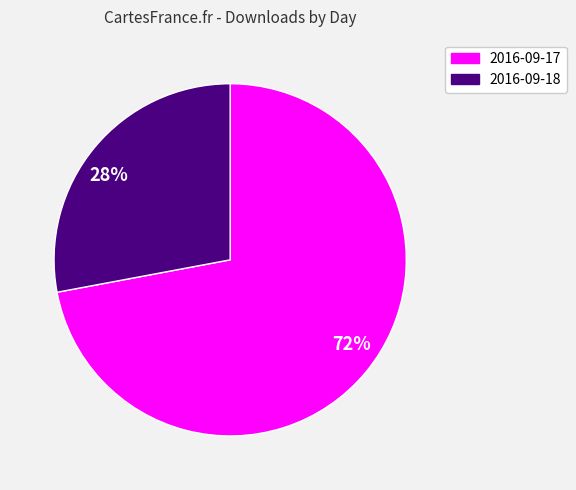

Which category has the smallest portion of the pie?

28%